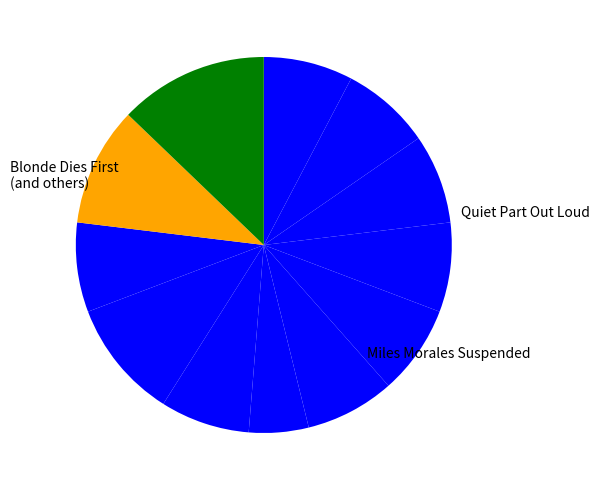

How many segments does this pie chart have?

12